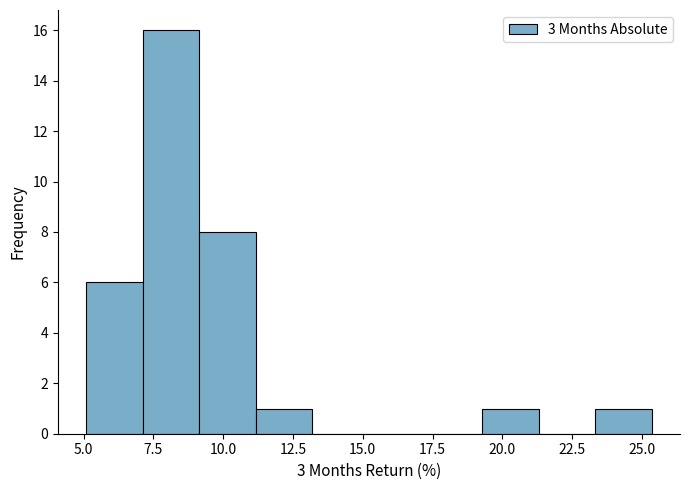

Reading left to right, list every bar in this chart as the range it spans on the x-axis followed by its height. Neither the bar edges nor the heights are printed on the chart, so give them approximately, as read against the axes.

5.0 to 7.0: 6
7.0 to 9.0: 16
9.0 to 11.0: 8
11.0 to 13.0: 1
13.0 to 15.0: 0
15.0 to 17.0: 0
17.0 to 19.5: 0
19.5 to 21.5: 1
21.5 to 23.5: 0
23.5 to 25.5: 1